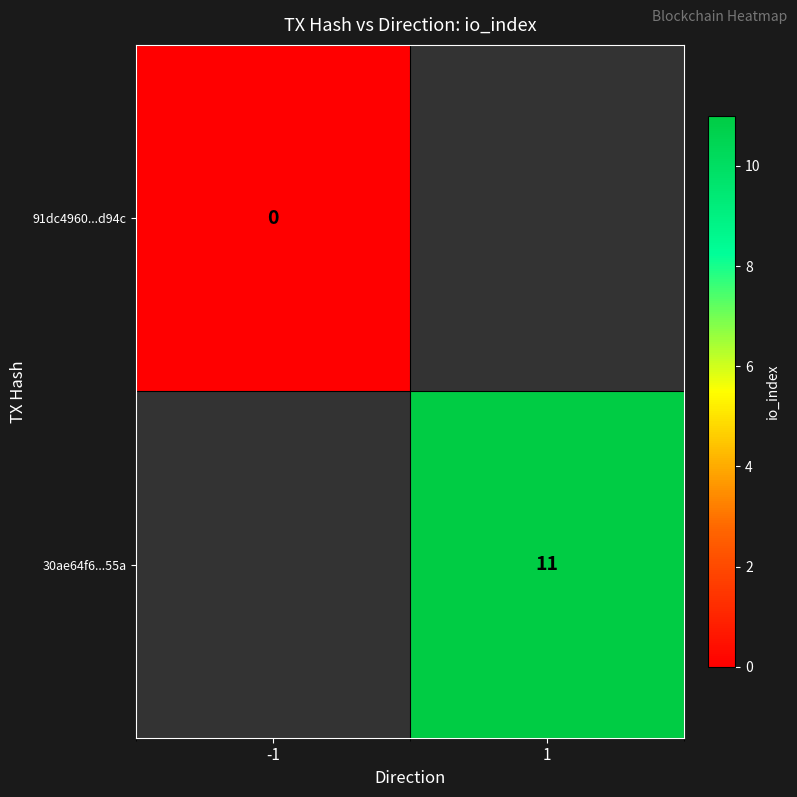

What is the maximum value shown in the chart?

11.0